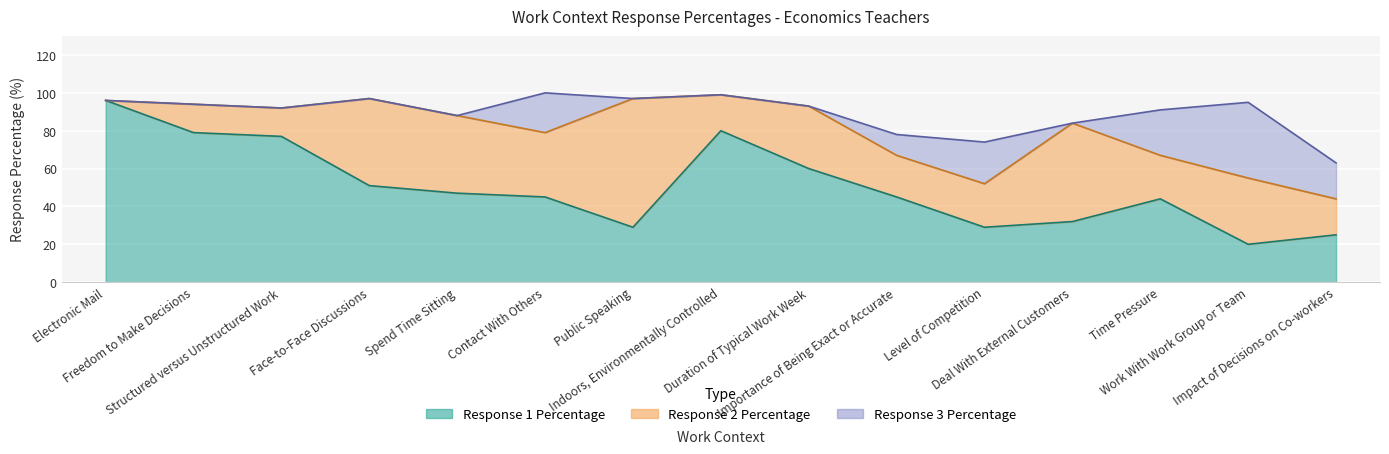

At which category is the sum across all series the highest?

Contact With Others